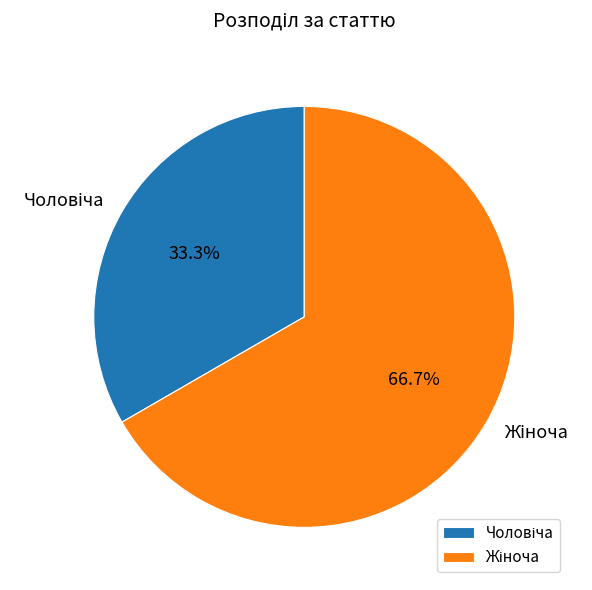

Count the number of slices in the pie.

2